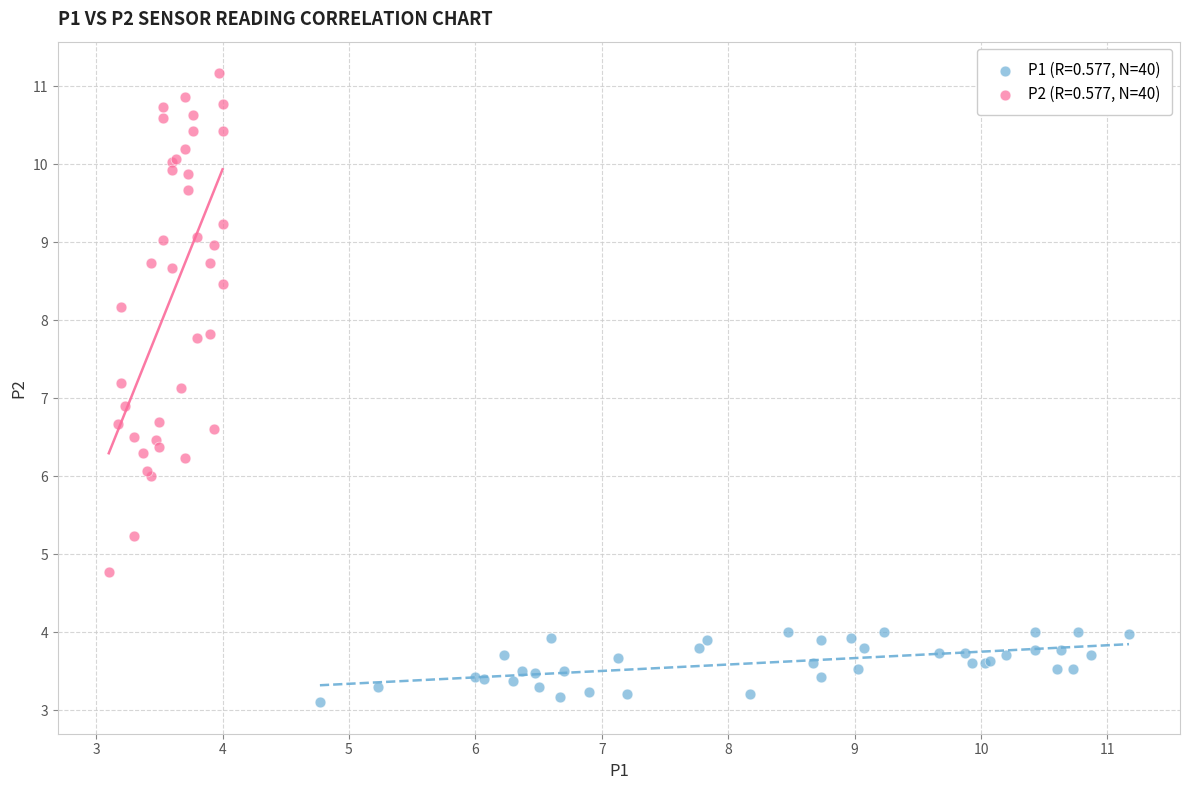

Which series reaches the minimum Y coordinate?

P1 (R=0.577, N=40)